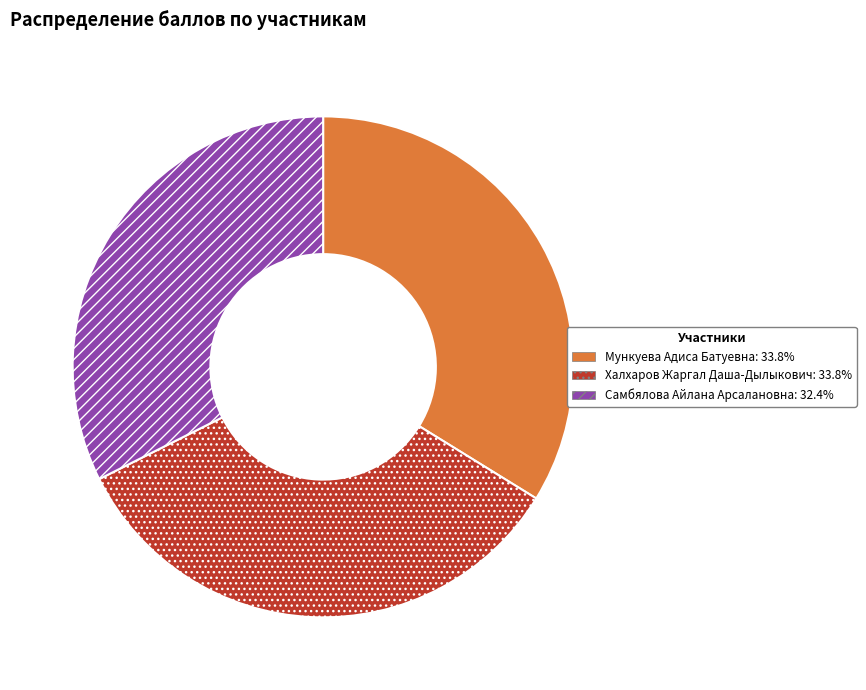

Do Самбялова Айлана Арсалановна and Мункуева Адиса Батуевна together represent more than half of the pie?

Yes